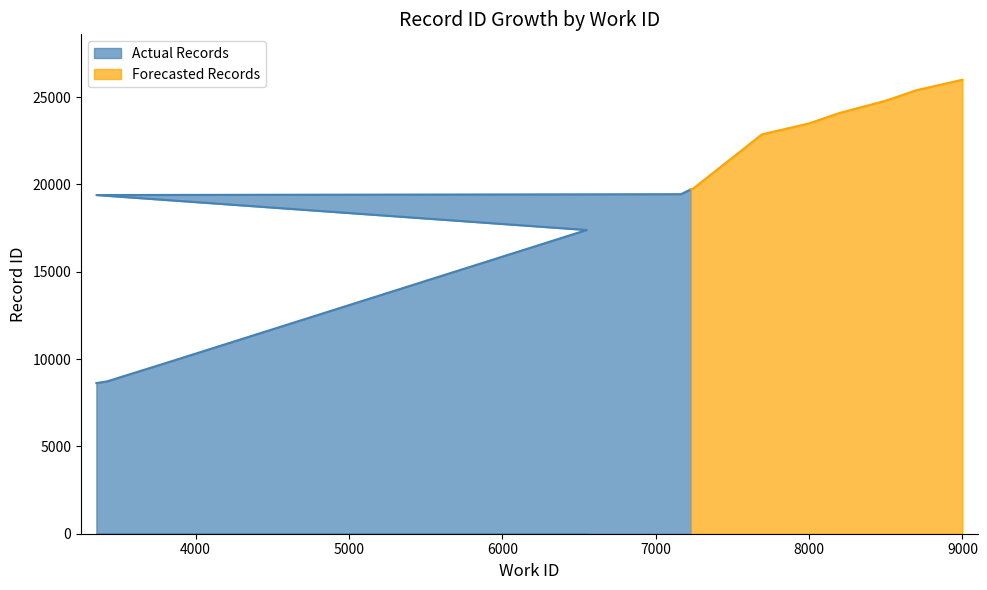

True or false: Forecasted Records and Actual Records cross at least once.

False